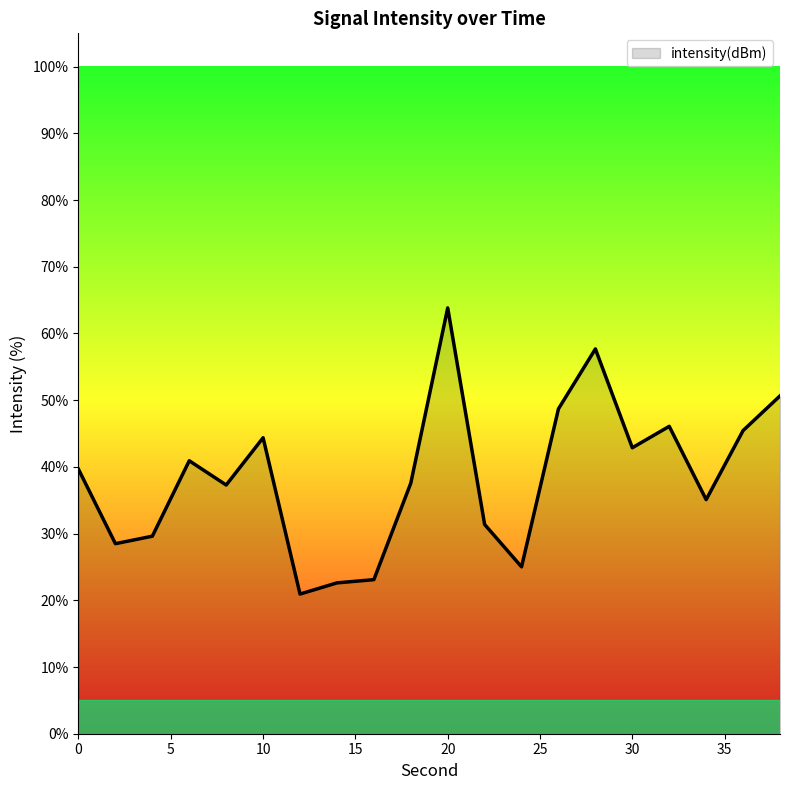

What is the difference between the maximum and minimum values?

42.9